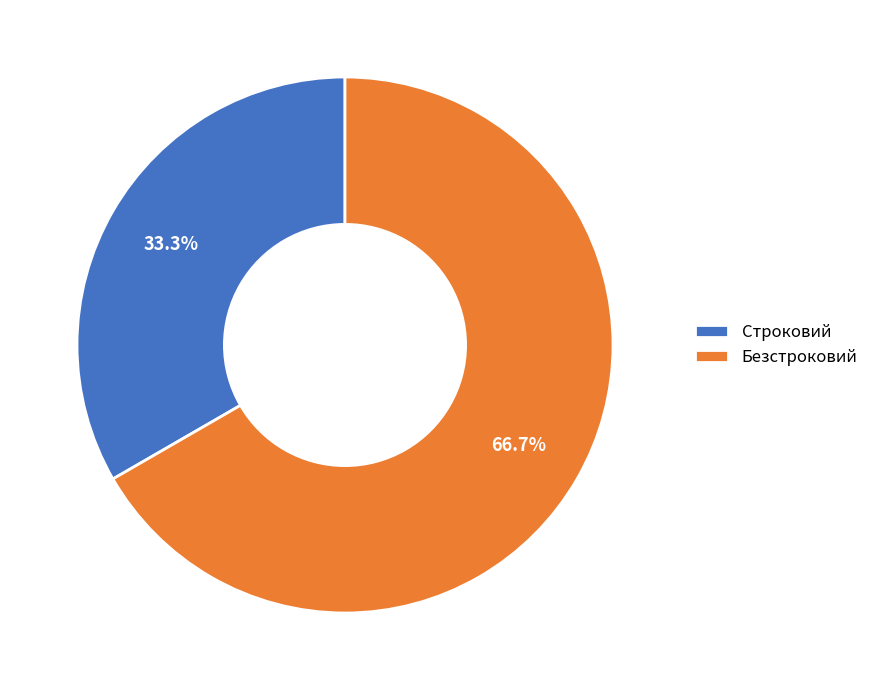

The Безстроковий slice represents 67% of the pie. True or false?

True